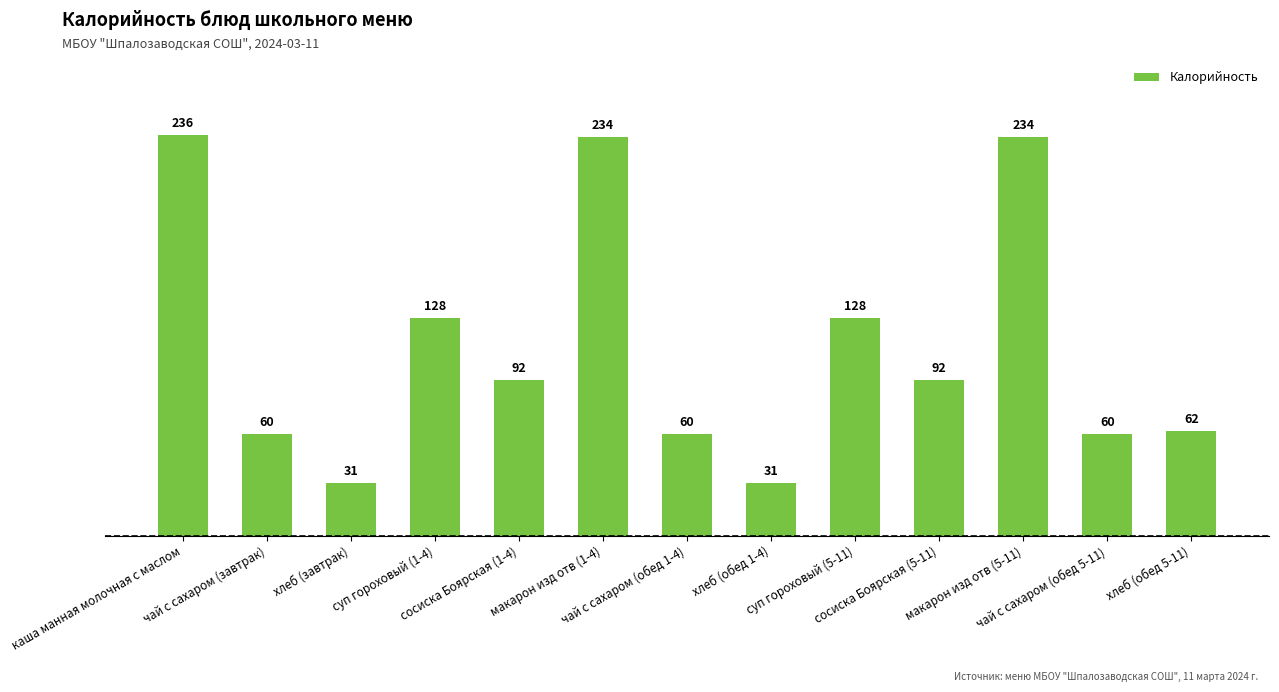

What position from the right is каша манная молочная с маслом?

13